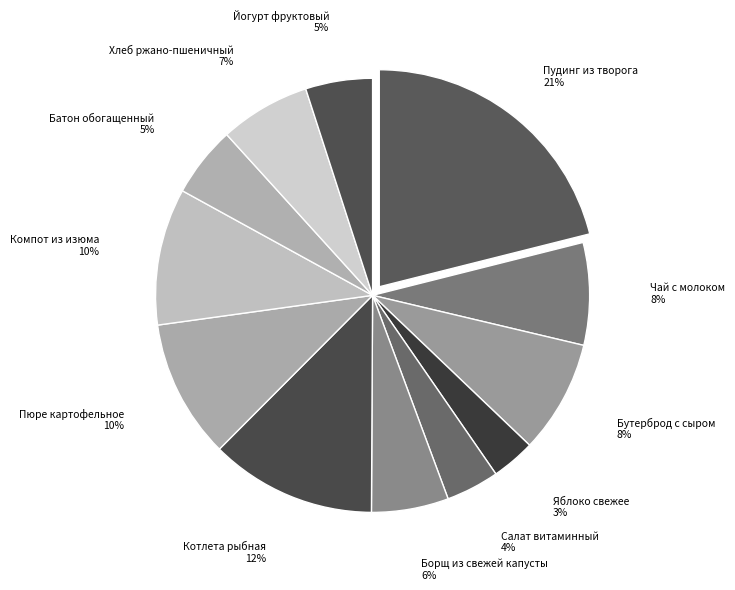

Is the sum of Батон обогащенный and Хлеб ржано-пшеничный greater than half?

No